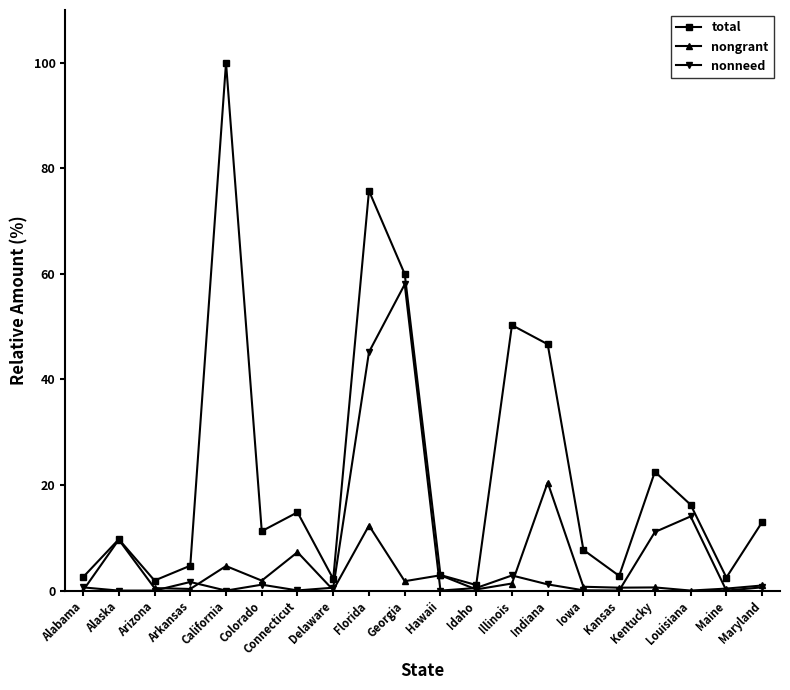

What position from the left is Arizona?

3